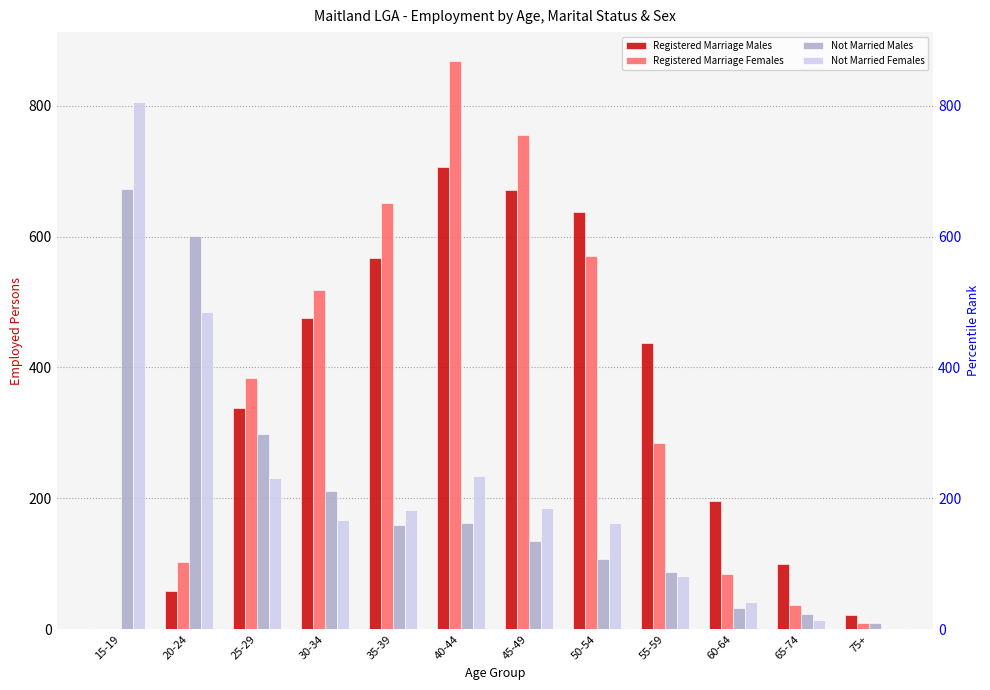

Where is Registered Marriage Females nearest to the value 434?

25-29